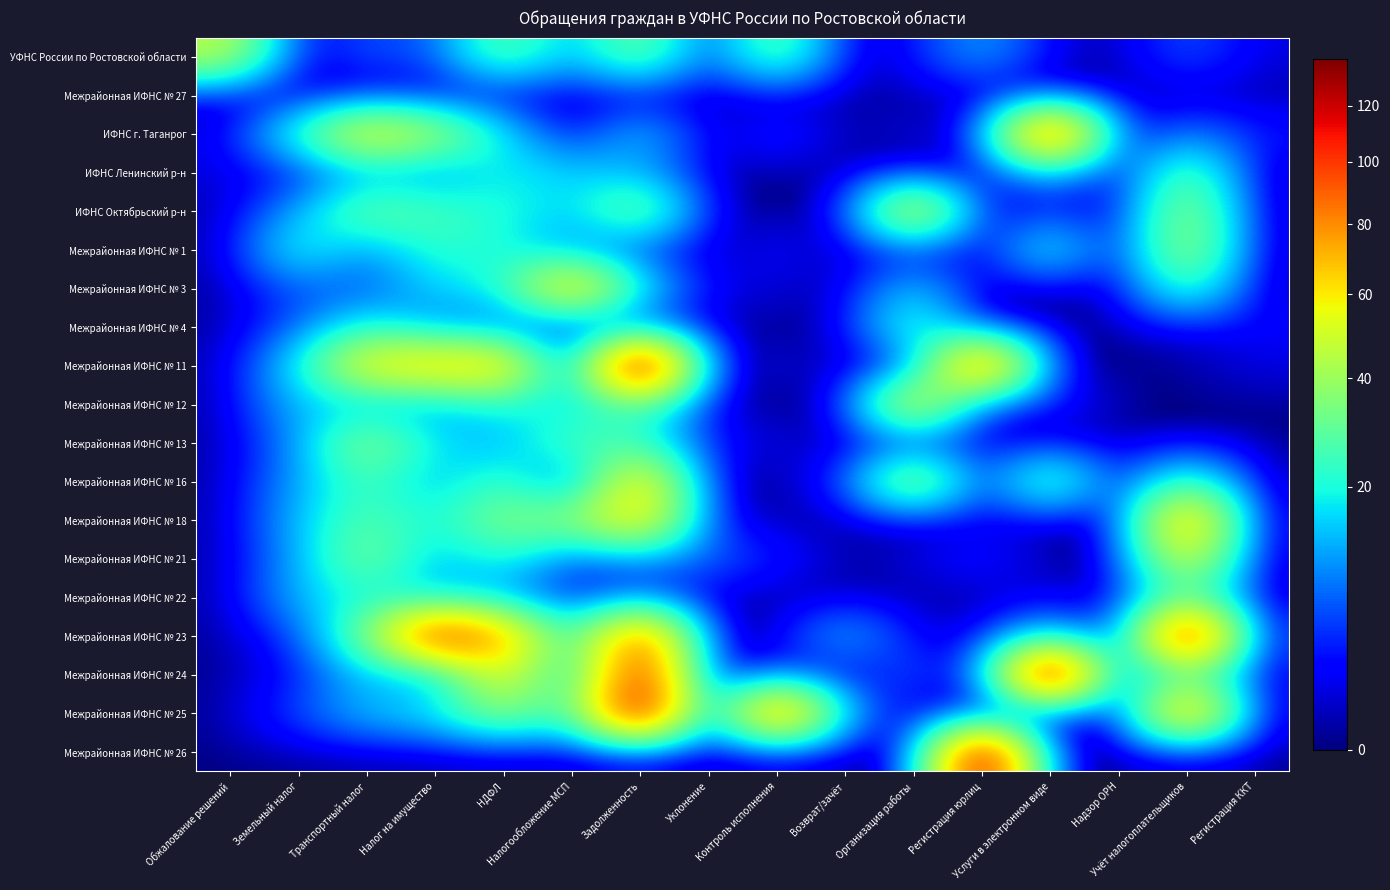

Reading left to right, transcribe all the data shown in this chart.

УФНС России по Ростовской области: Обжалование решений=46	Земельный налог=0	Транспортный налог=6	Налог на имущество=5	НДФЛ=31	Налогообложение МСП=11	Задолженность=34	Уклонение=3	Контроль исполнения=32	Возврат/зачёт=0	Организация работы=2	Регистрация юрлиц=12	Услуги в электронном виде=1	Надзор ОРН=0	Учёт налогоплательщиков=6	Регистрация ККТ=1
Межрайонная ИФНС № 27: Обжалование решений=0	Земельный налог=0	Транспортный налог=0	Налог на имущество=0	НДФЛ=0	Налогообложение МСП=0	Задолженность=0	Уклонение=0	Контроль исполнения=0	Возврат/зачёт=0	Организация работы=0	Регистрация юрлиц=0	Услуги в электронном виде=0	Надзор ОРН=0	Учёт налогоплательщиков=0	Регистрация ККТ=0
ИФНС г. Таганрог: Обжалование решений=1	Земельный налог=23	Транспортный налог=61	Налог на имущество=44	НДФЛ=17	Налогообложение МСП=0	Задолженность=15	Уклонение=0	Контроль исполнения=4	Возврат/зачёт=0	Организация работы=1	Регистрация юрлиц=1	Услуги в электронном виде=108	Надзор ОРН=0	Учёт налогоплательщиков=8	Регистрация ККТ=3
ИФНС Ленинский р-н: Обжалование решений=1	Земельный налог=2	Транспортный налог=11	Налог на имущество=8	НДФЛ=19	Налогообложение МСП=15	Задолженность=12	Уклонение=0	Контроль исполнения=0	Возврат/зачёт=0	Организация работы=0	Регистрация юрлиц=1	Услуги в электронном виде=12	Надзор ОРН=0	Учёт налогоплательщиков=31	Регистрация ККТ=0
ИФНС Октябрьский р-н: Обжалование решений=0	Земельный налог=11	Транспортный налог=33	Налог на имущество=26	НДФЛ=21	Налогообложение МСП=14	Задолженность=37	Уклонение=0	Контроль исполнения=0	Возврат/зачёт=0	Организация работы=61	Регистрация юрлиц=0	Услуги в электронном виде=3	Надзор ОРН=0	Учёт налогоплательщиков=41	Регистрация ККТ=0
Межрайонная ИФНС № 1: Обжалование решений=0	Земельный налог=22	Транспортный налог=9	Налог на имущество=23	НДФЛ=20	Налогообложение МСП=9	Задолженность=4	Уклонение=0	Контроль исполнения=2	Возврат/зачёт=0	Организация работы=3	Регистрация юрлиц=0	Услуги в электронном виде=22	Надзор ОРН=0	Учёт налогоплательщиков=44	Регистрация ККТ=0
Межрайонная ИФНС № 3: Обжалование решений=0	Земельный налог=6	Транспортный налог=5	Налог на имущество=15	НДФЛ=20	Налогообложение МСП=72	Задолженность=18	Уклонение=1	Контроль исполнения=1	Возврат/зачёт=0	Организация работы=15	Регистрация юрлиц=0	Услуги в электронном виде=0	Надзор ОРН=0	Учёт налогоплательщиков=27	Регистрация ККТ=0
Межрайонная ИФНС № 4: Обжалование решений=0	Земельный налог=6	Транспортный налог=21	Налог на имущество=9	НДФЛ=5	Налогообложение МСП=0	Задолженность=4	Уклонение=0	Контроль исполнения=0	Возврат/зачёт=0	Организация работы=26	Регистрация юрлиц=0	Услуги в электронном виде=0	Надзор ОРН=0	Учёт налогоплательщиков=1	Регистрация ККТ=2
Межрайонная ИФНС № 11: Обжалование решений=0	Земельный налог=17	Транспортный налог=62	Налог на имущество=68	НДФЛ=69	Налогообложение МСП=0	Задолженность=138	Уклонение=0	Контроль исполнения=1	Возврат/зачёт=0	Организация работы=2	Регистрация юрлиц=98	Услуги в электронном виде=0	Надзор ОРН=0	Учёт налогоплательщиков=0	Регистрация ККТ=1
Межрайонная ИФНС № 12: Обжалование решений=0	Земельный налог=14	Транспортный налог=12	Налог на имущество=10	НДФЛ=21	Налогообложение МСП=15	Задолженность=29	Уклонение=0	Контроль исполнения=0	Возврат/зачёт=0	Организация работы=60	Регистрация юрлиц=2	Услуги в электронном виде=3	Надзор ОРН=0	Учёт налогоплательщиков=0	Регистрация ККТ=0
Межрайонная ИФНС № 13: Обжалование решений=0	Земельный налог=9	Транспортный налог=40	Налог на имущество=17	НДФЛ=11	Налогообложение МСП=28	Задолженность=23	Уклонение=2	Контроль исполнения=1	Возврат/зачёт=0	Организация работы=2	Регистрация юрлиц=1	Услуги в электронном виде=0	Надзор ОРН=0	Учёт налогоплательщиков=0	Регистрация ККТ=0
Межрайонная ИФНС № 16: Обжалование решений=0	Земельный налог=11	Транспортный налог=26	Налог на имущество=12	НДФЛ=26	Налогообложение МСП=2	Задолженность=68	Уклонение=0	Контроль исполнения=0	Возврат/зачёт=3	Организация работы=47	Регистрация юрлиц=1	Услуги в электронном виде=33	Надзор ОРН=0	Учёт налогоплательщиков=27	Регистрация ККТ=0
Межрайонная ИФНС № 18: Обжалование решений=0	Земельный налог=13	Транспортный налог=29	Налог на имущество=19	НДФЛ=37	Налогообложение МСП=37	Задолженность=68	Уклонение=2	Контроль исполнения=0	Возврат/зачёт=0	Организация работы=0	Регистрация юрлиц=1	Услуги в электронном виде=0	Надзор ОРН=0	Учёт налогоплательщиков=80	Регистрация ККТ=0
Межрайонная ИФНС № 21: Обжалование решений=0	Земельный налог=11	Транспортный налог=36	Налог на имущество=12	НДФЛ=22	Налогообложение МСП=5	Задолженность=8	Уклонение=7	Контроль исполнения=3	Возврат/зачёт=0	Организация работы=1	Регистрация юрлиц=3	Услуги в электронном виде=0	Надзор ОРН=0	Учёт налогоплательщиков=57	Регистрация ККТ=0
Межрайонная ИФНС № 22: Обжалование решений=0	Земельный налог=13	Транспортный налог=20	Налог на имущество=14	НДФЛ=10	Налогообложение МСП=2	Задолженность=6	Уклонение=0	Контроль исполнения=0	Возврат/зачёт=0	Организация работы=0	Регистрация юрлиц=0	Услуги в электронном виде=1	Надзор ОРН=0	Учёт налогоплательщиков=30	Регистрация ККТ=0
Межрайонная ИФНС № 23: Обжалование решений=0	Земельный налог=4	Транспортный налог=33	Налог на имущество=110	НДФЛ=77	Налогообложение МСП=16	Задолженность=94	Уклонение=0	Контроль исполнения=0	Возврат/зачёт=14	Организация работы=1	Регистрация юрлиц=1	Услуги в электронном виде=16	Надзор ОРН=0	Учёт налогоплательщиков=120	Регистрация ККТ=2
Межрайонная ИФНС № 24: Обжалование решений=0	Земельный налог=2	Транспортный налог=14	Налог на имущество=9	НДФЛ=60	Налогообложение МСП=11	Задолженность=108	Уклонение=0	Контроль исполнения=4	Возврат/зачёт=0	Организация работы=6	Регистрация юрлиц=1	Услуги в электронном виде=136	Надзор ОРН=0	Учёт налогоплательщиков=30	Регистрация ККТ=1
Межрайонная ИФНС № 25: Обжалование решений=0	Земельный налог=5	Транспортный налог=14	Налог на имущество=18	НДФЛ=39	Налогообложение МСП=21	Задолженность=125	Уклонение=0	Контроль исполнения=98	Возврат/зачёт=11	Организация работы=0	Регистрация юрлиц=0	Услуги в электронном виде=0	Надзор ОРН=0	Учёт налогоплательщиков=84	Регистрация ККТ=0
Межрайонная ИФНС № 26: Обжалование решений=0	Земельный налог=0	Транспортный налог=0	Налог на имущество=0	НДФЛ=0	Налогообложение МСП=0	Задолженность=0	Уклонение=0	Контроль исполнения=0	Возврат/зачёт=0	Организация работы=0	Регистрация юрлиц=124	Услуги в электронном виде=0	Надзор ОРН=0	Учёт налогоплательщиков=0	Регистрация ККТ=0